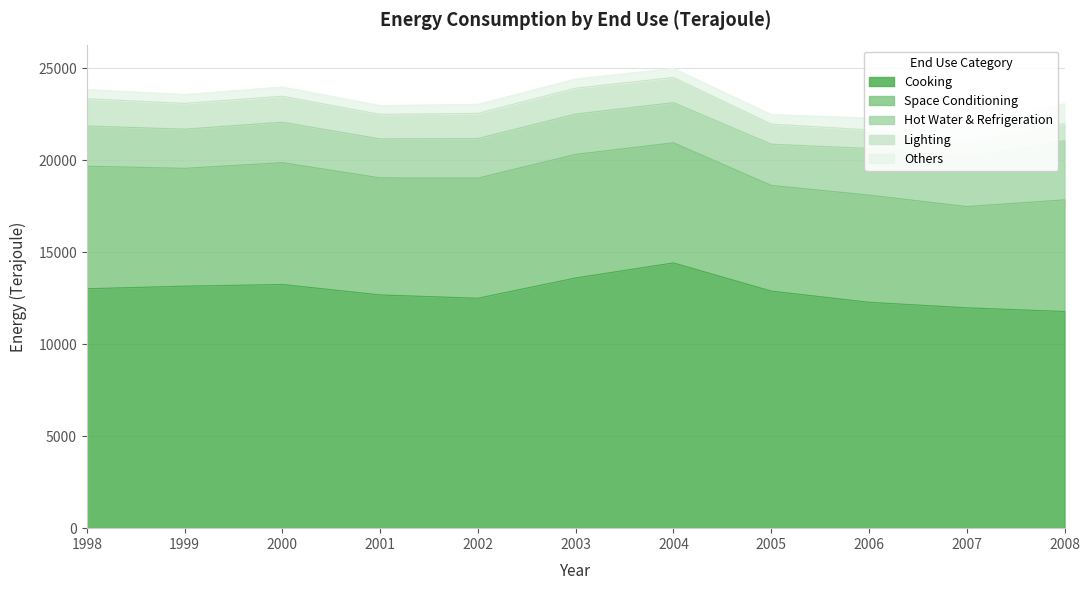

What is the average value of the Space Conditioning series?

6272